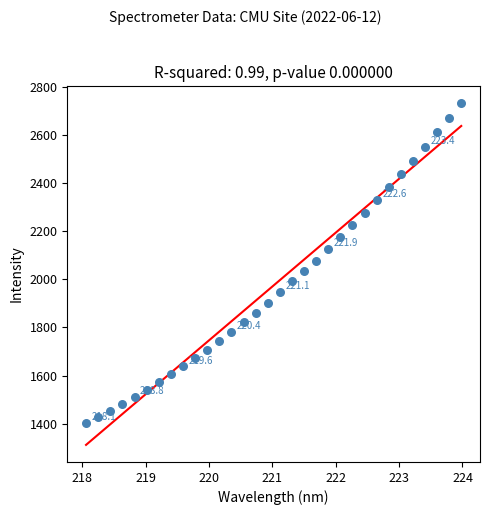

What is the range of Y values (max minus min)?

1329.0